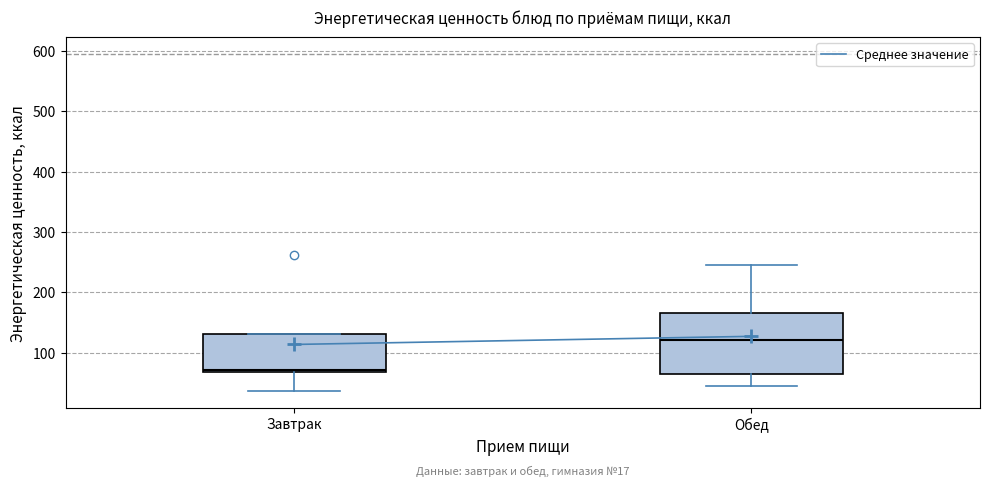

Which box has the highest median line?

Обед